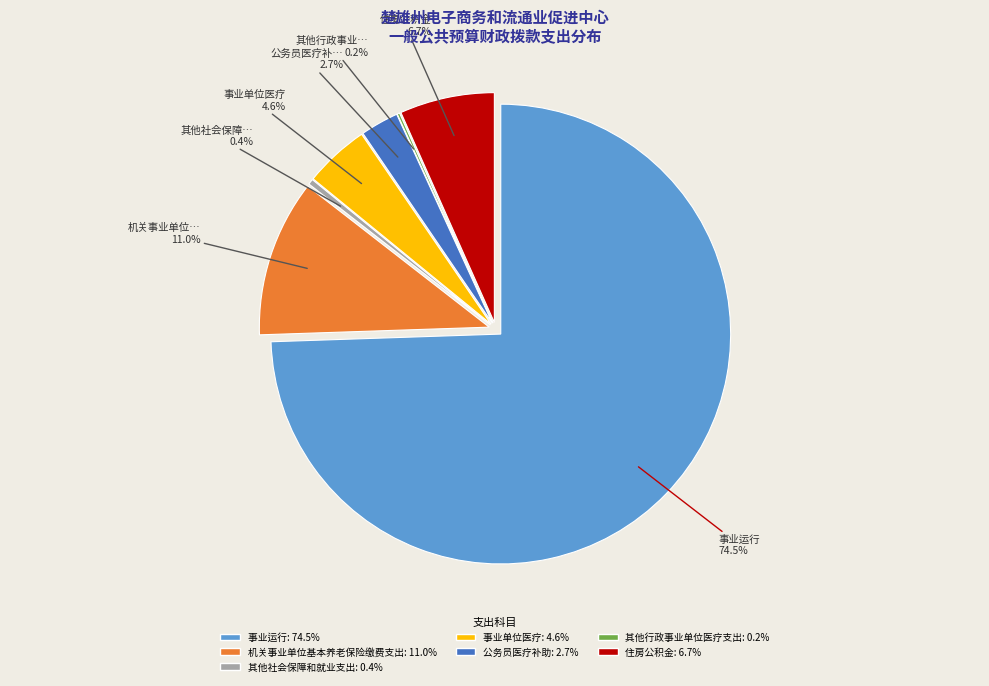

Count the number of slices in the pie.

7